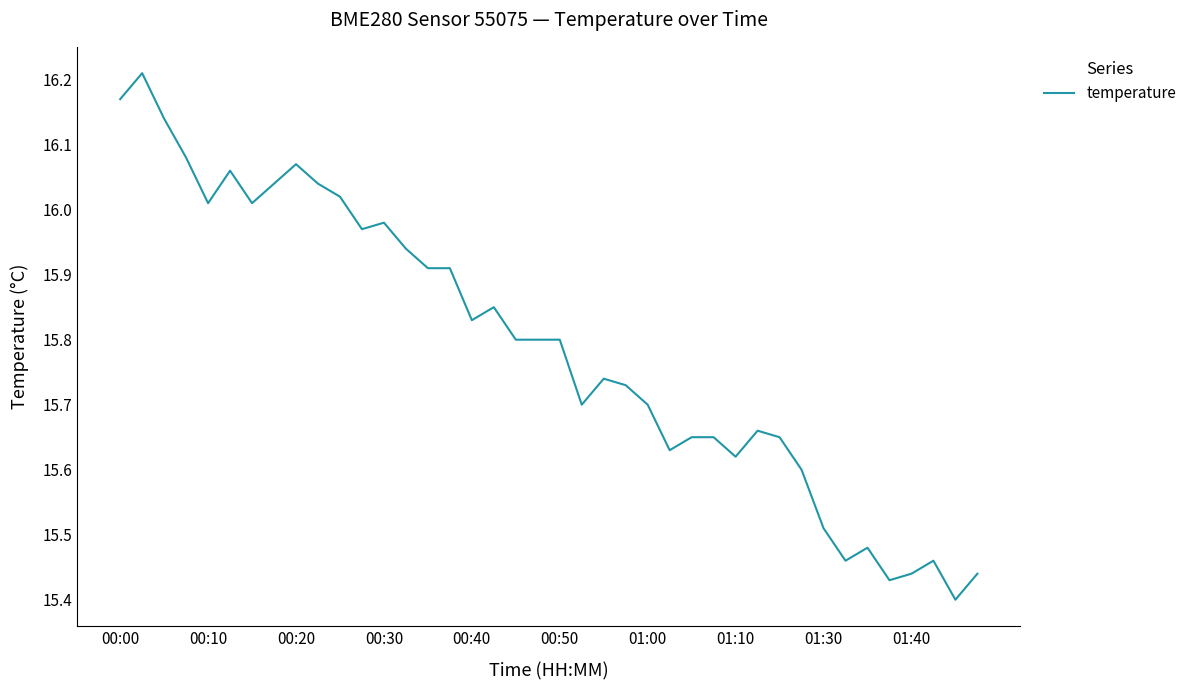

Count the number of data series in this chart.

1